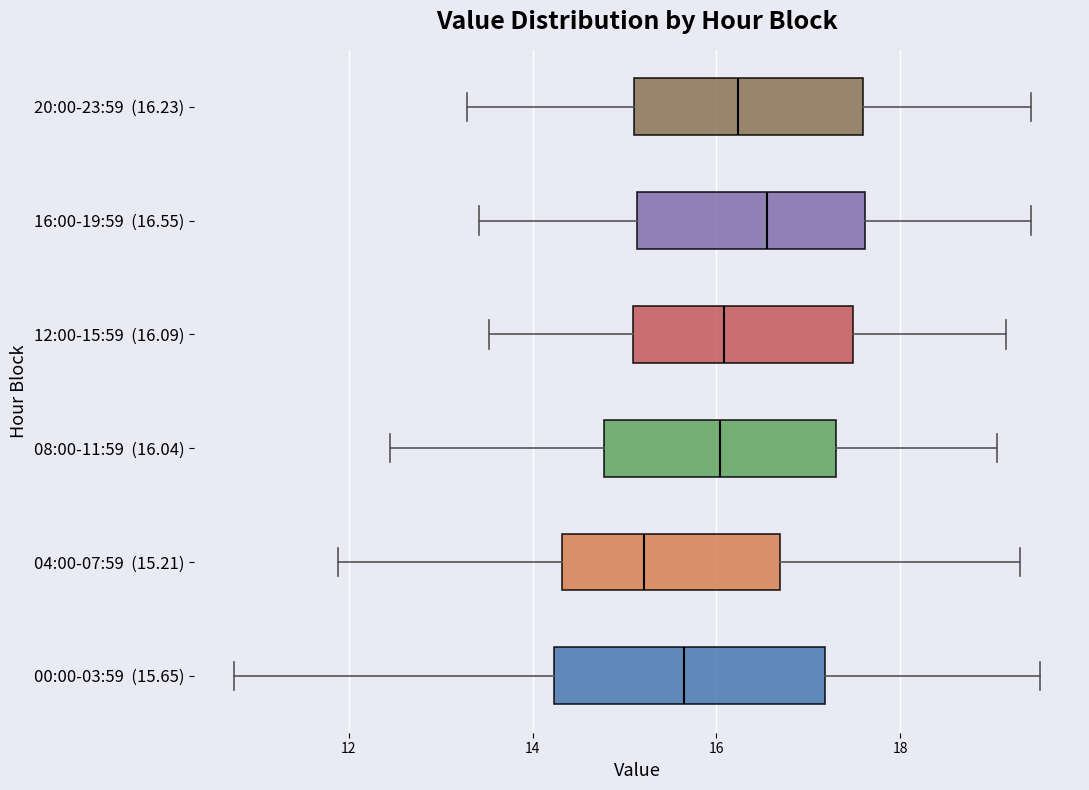

Reading bottom to top, transcribe this box plot: for each box, give where its median line is, the range the box spans, and where its two whiskers end, as read against the x-axis. The values are not printed on the chart, so give them approximately, as read against the axis.

00:00-03:59 (15.65): median 15.6, box 14.2 to 17.2, whiskers 10.8 to 19.6
04:00-07:59 (15.21): median 15.2, box 14.4 to 16.6, whiskers 11.8 to 19.4
08:00-11:59 (16.04): median 16.0, box 14.8 to 17.4, whiskers 12.4 to 19.0
12:00-15:59 (16.09): median 16.0, box 15.0 to 17.4, whiskers 13.6 to 19.2
16:00-19:59 (16.55): median 16.6, box 15.2 to 17.6, whiskers 13.4 to 19.4
20:00-23:59 (16.23): median 16.2, box 15.0 to 17.6, whiskers 13.2 to 19.4